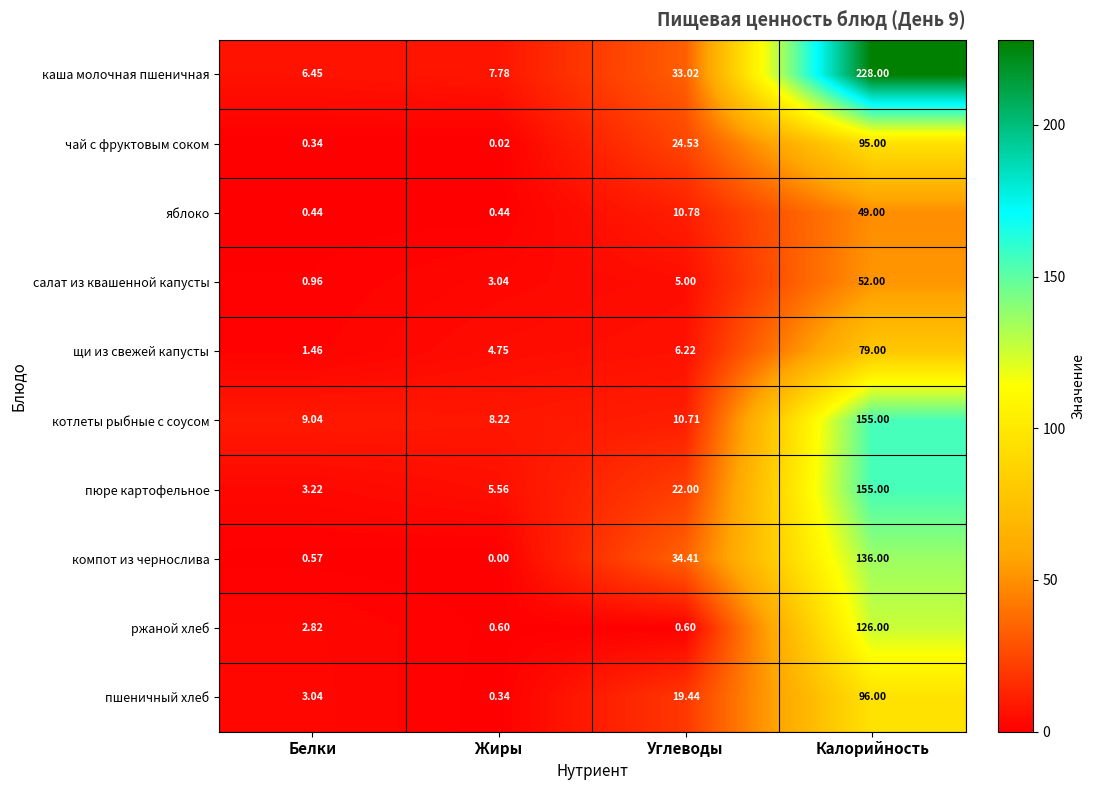

Which series has the largest range (max minus min)?

каша молочная пшеничная